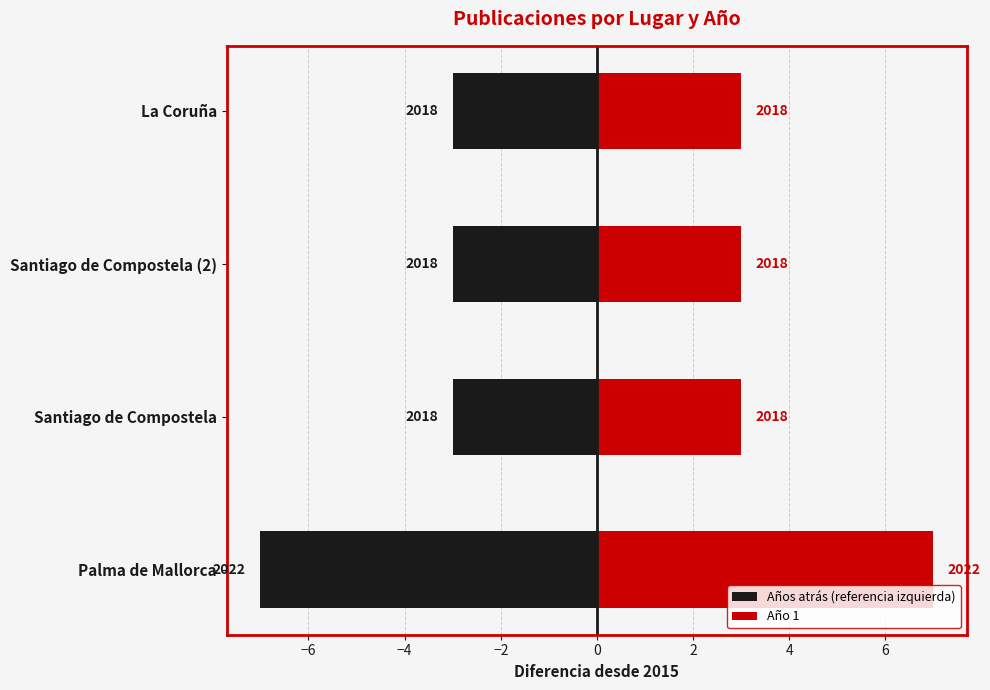

Reading left to right, list all the values displayed in this chart.

Años atrás (referencia izquierda): -7	-3	-3	-3
Año 1: 7	3	3	3